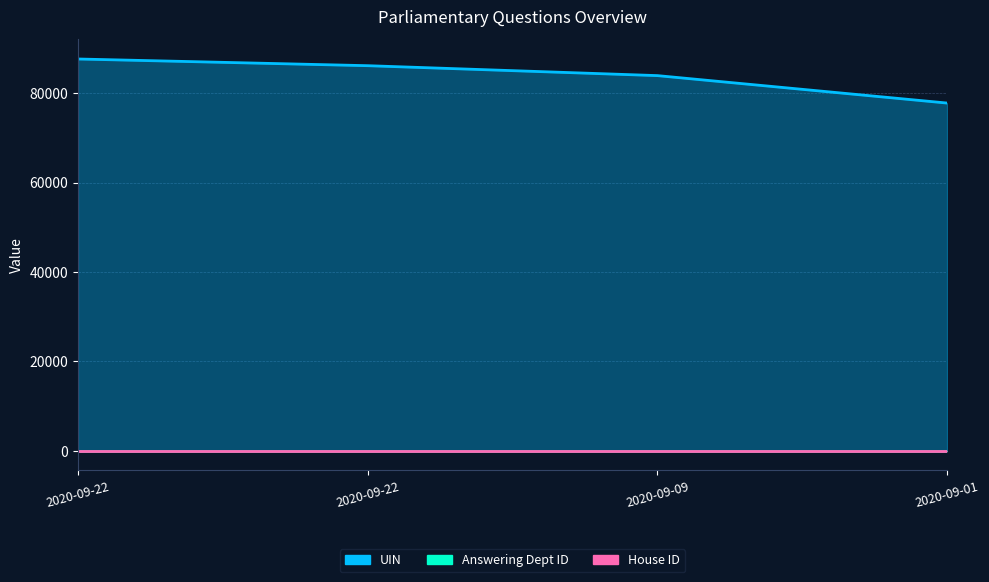

How many categories are shown in the chart?

4